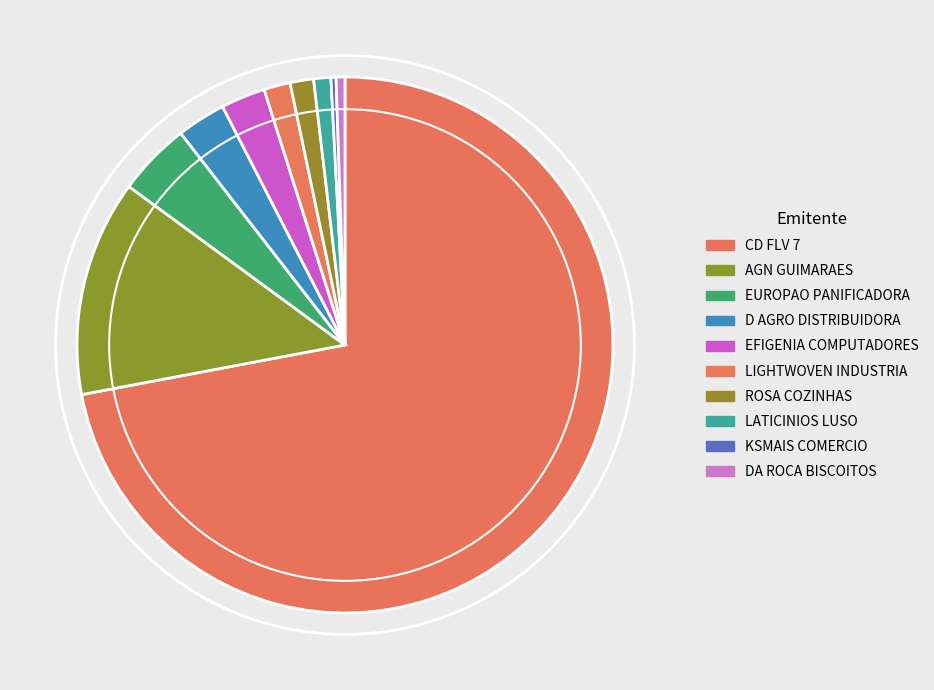

Count the number of slices in the pie.

10